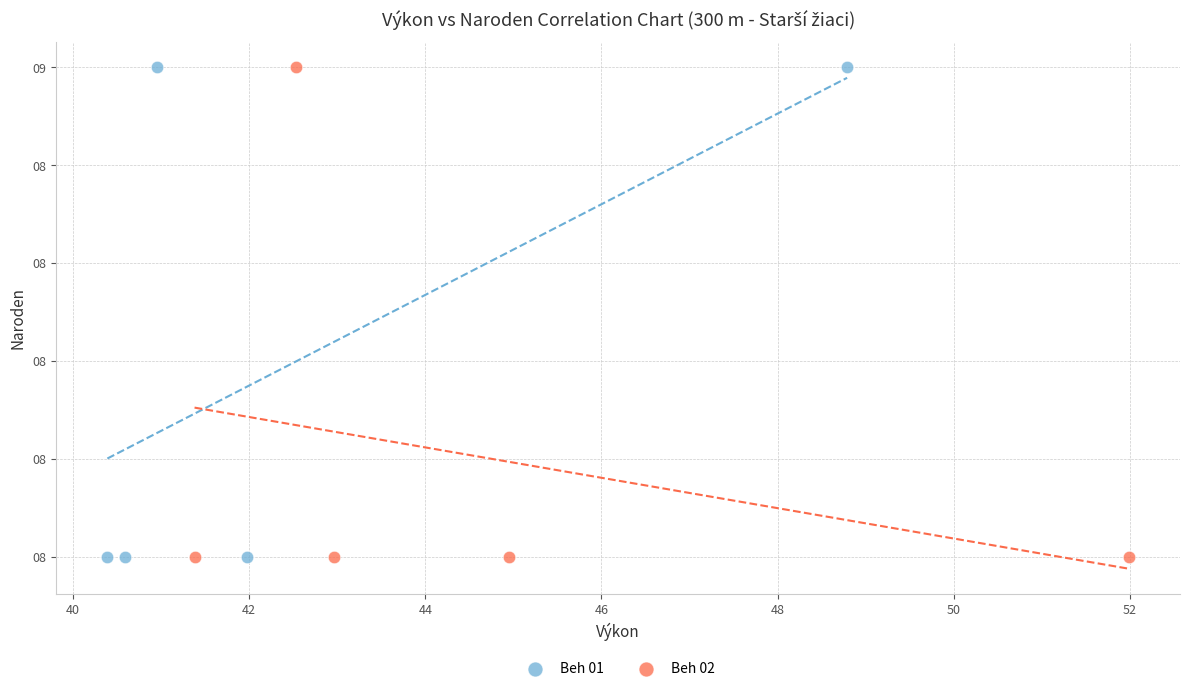

What are all the series names shown in the legend?

Beh 01, Beh 02